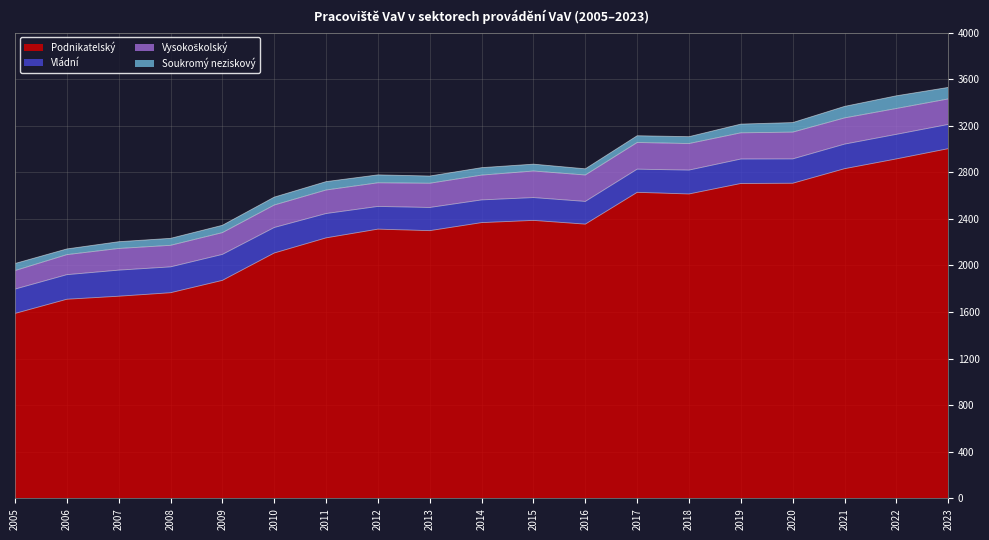

At which label does Soukromý neziskový reach its peak?

2022